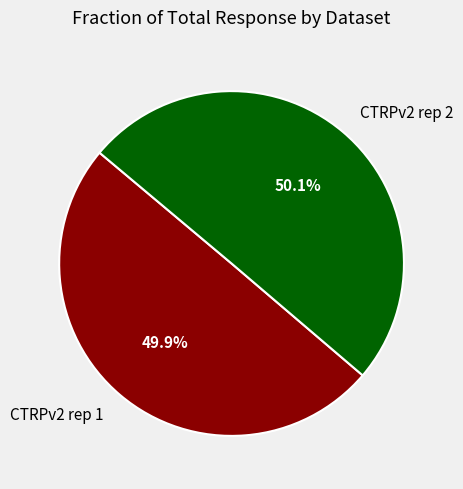

Does any single category account for the majority?

Yes